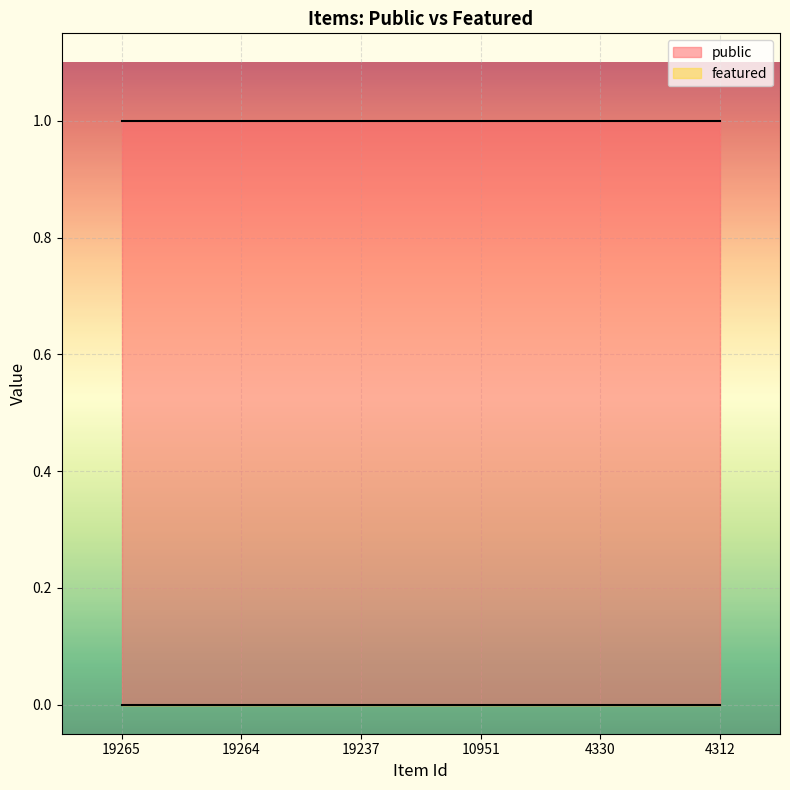

Which category has the lowest value in the public series?

19265